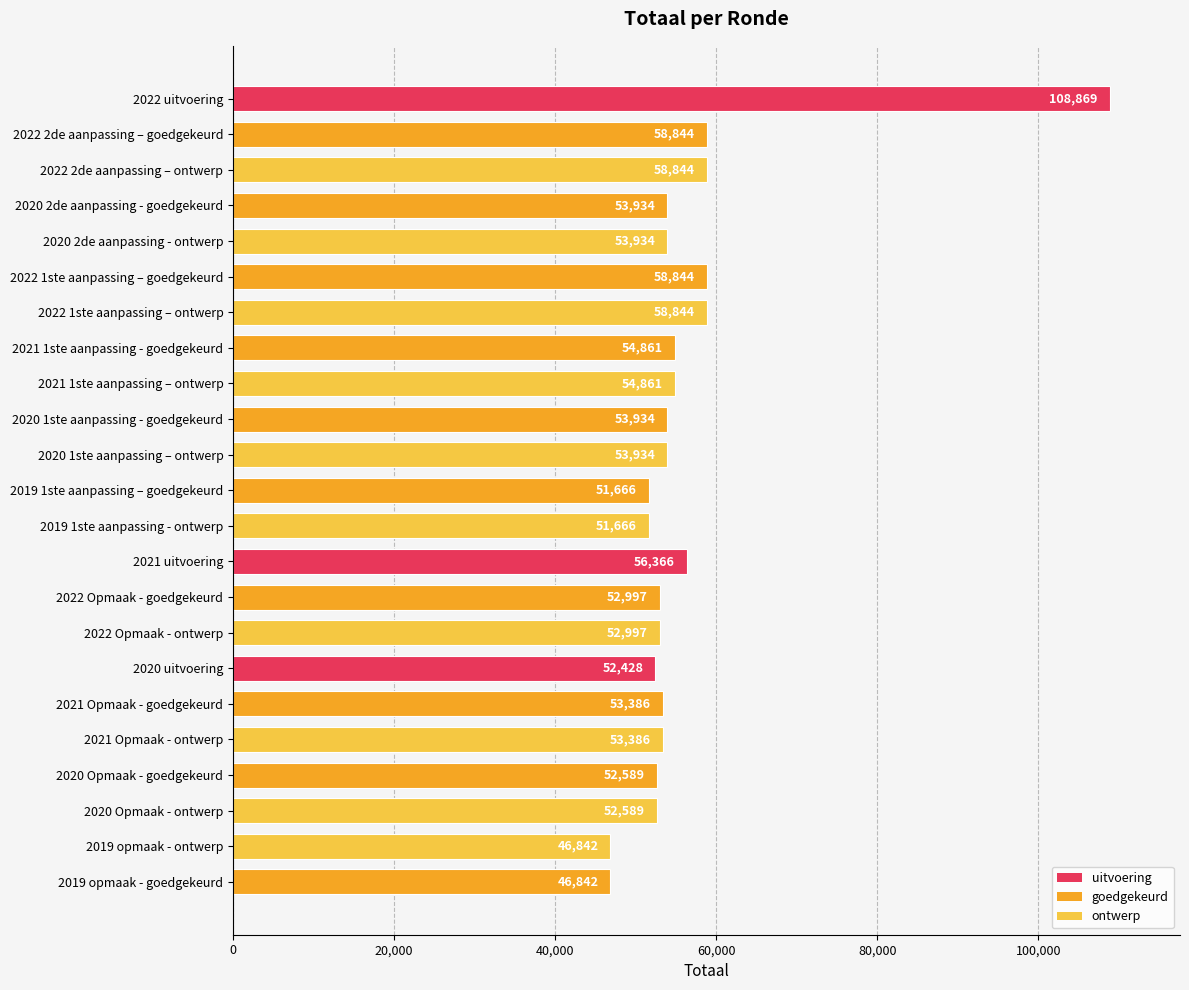

What is the difference between the values at 2019 opmaak - ontwerp and 2022 1ste aanpassing – ontwerp?

12002